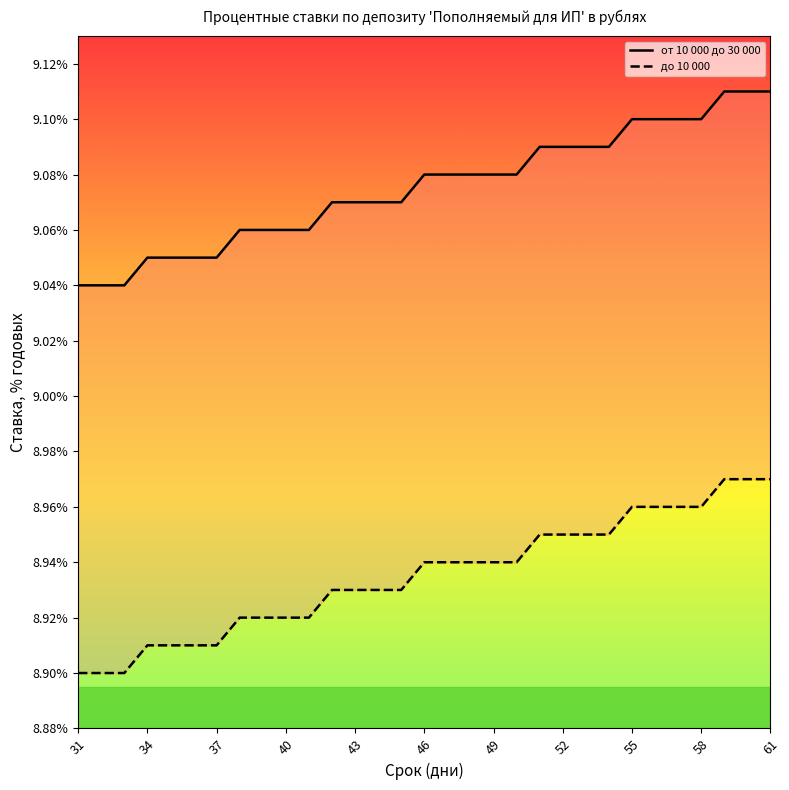

True or false: от 10 000 до 30 000 and до 10 000 intersect in this chart.

False